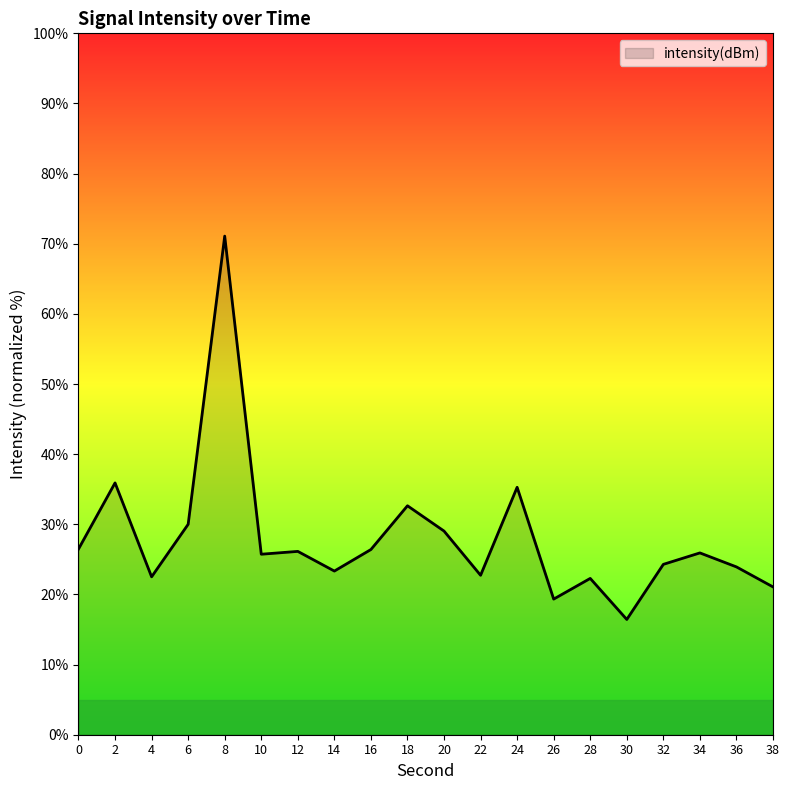

What is the change in value from 8 to 28?

-48.8